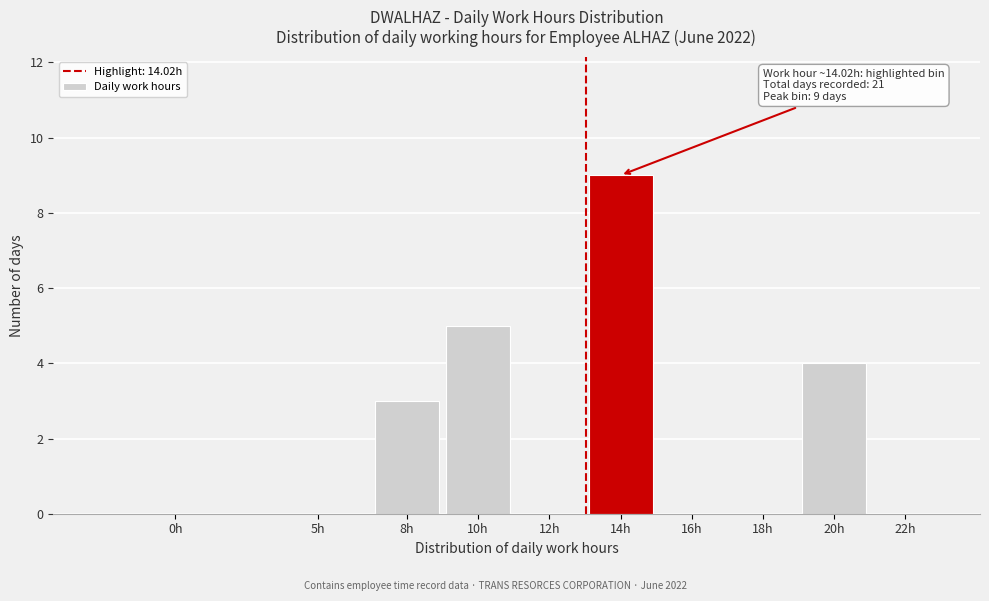

Reading left to right, what are all the values shown in this chart?

0h=0	5h=0	8h=3	10h=5	12h=0	14h=9	16h=0	18h=0	20h=4	22h=0